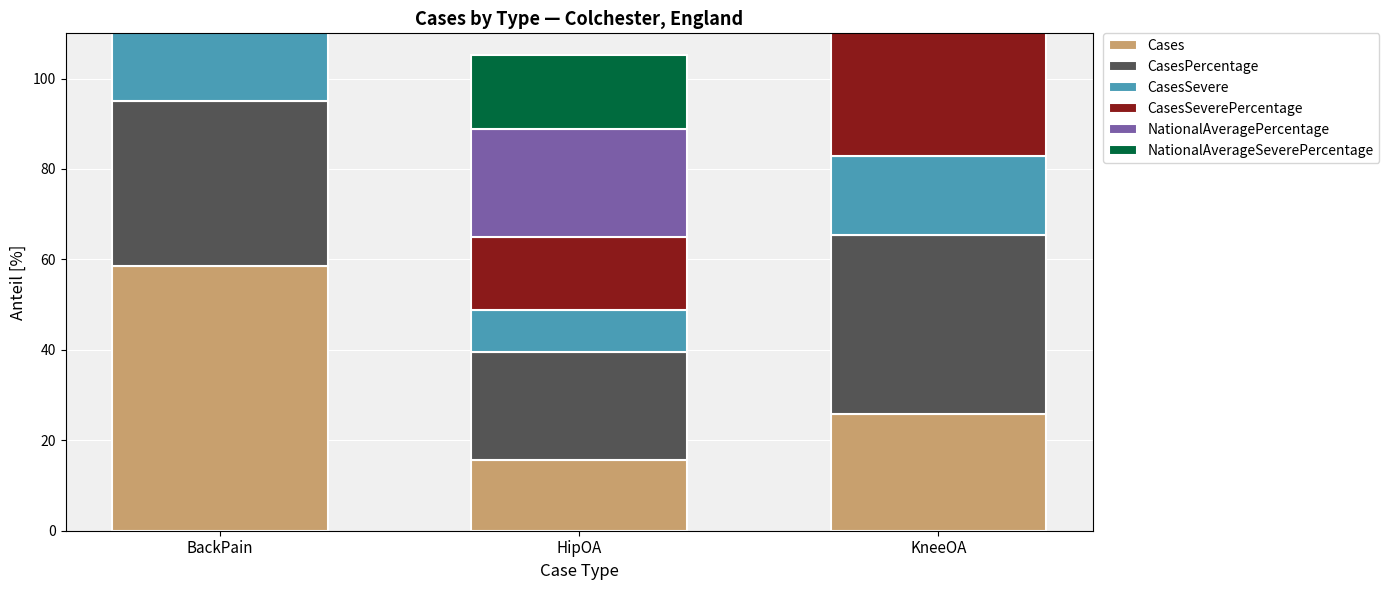

How many data points in Cases are above 25?

2